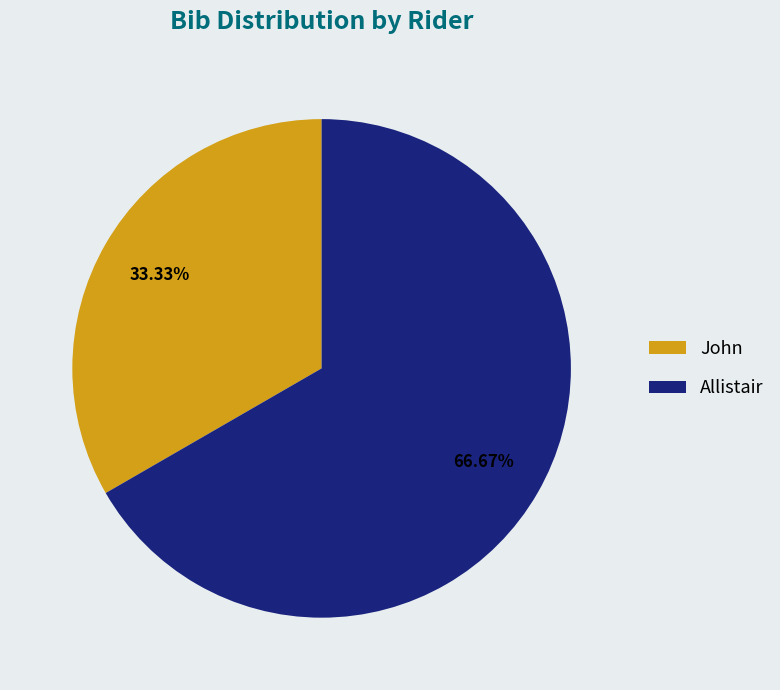

What is the largest slice in the pie chart?

Allistair